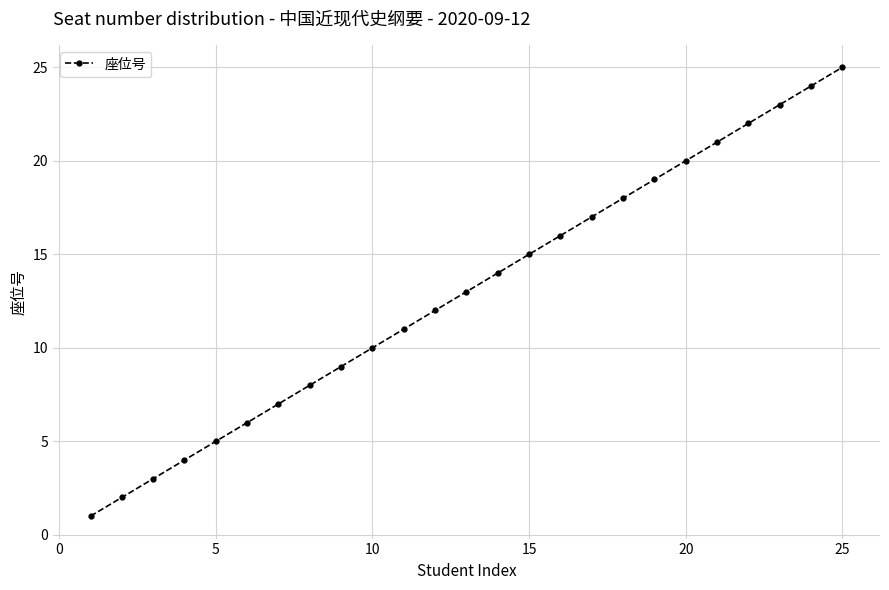

What is the difference between the maximum and second lowest values?

23